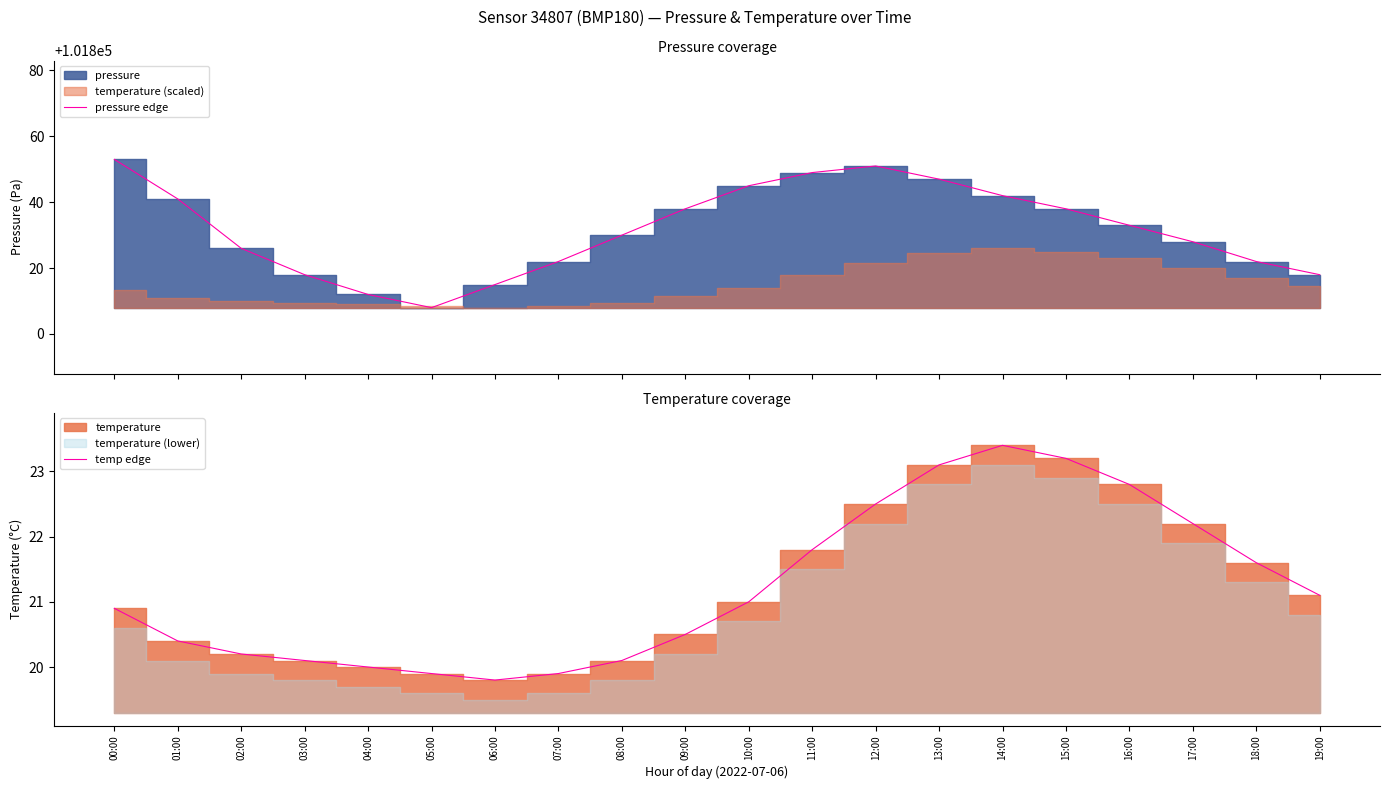

What is the value of the temp edge point at the 20th from the left?

21.1